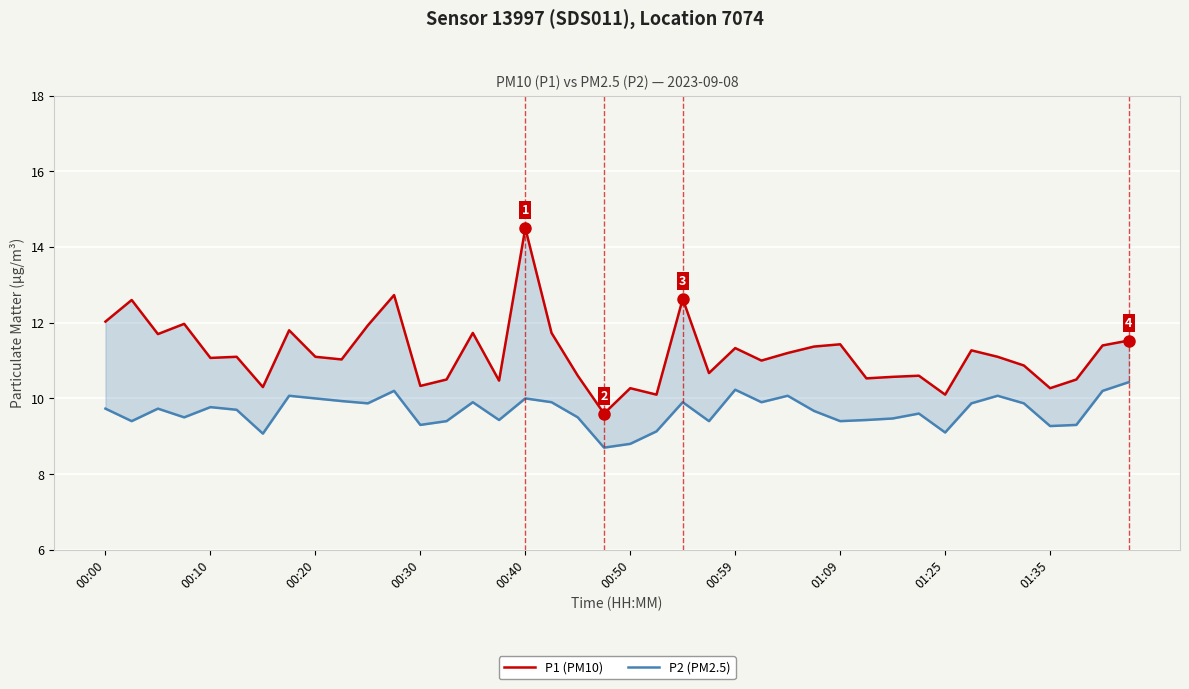

Reading right to left, transcribe all the data shown in this chart.

P1 (PM10): 11.5	11.4	10.5	10.3	10.9	11.1	11.3	10.1	10.6	10.6	10.5	11.4	11.4	11.2	11.0	11.3	10.7	12.6	10.1	10.3	9.6	10.6	11.7	14.5	10.5	11.7	10.5	10.3	12.7	11.9	11.0	11.1	11.8	10.3	11.1	11.1	12.0	11.7	12.6	12.0
P2 (PM2.5): 10.4	10.2	9.3	9.3	9.9	10.1	9.9	9.1	9.6	9.5	9.4	9.4	9.7	10.1	9.9	10.2	9.4	9.9	9.1	8.8	8.7	9.5	9.9	10.0	9.4	9.9	9.4	9.3	10.2	9.9	9.9	10.0	10.1	9.1	9.7	9.8	9.5	9.7	9.4	9.7